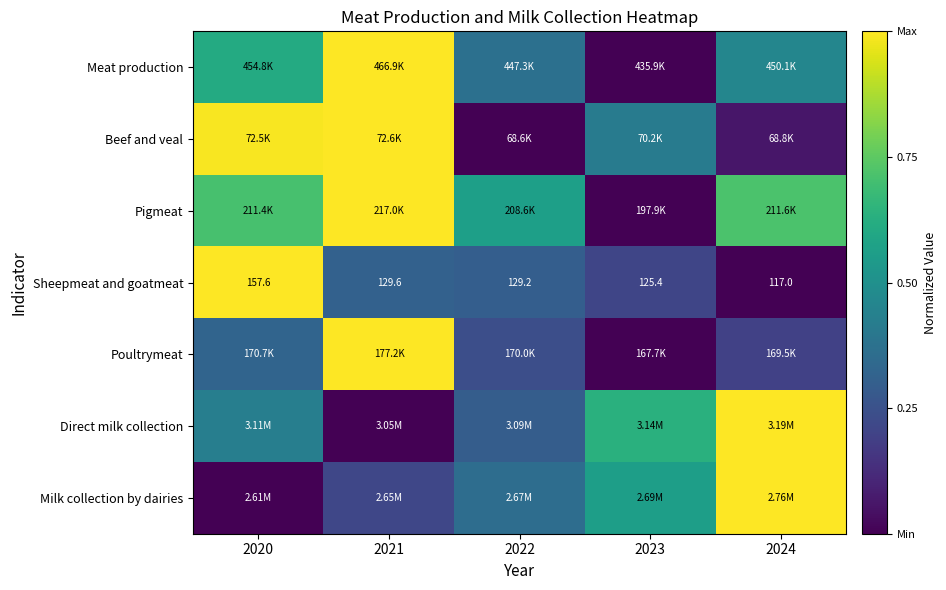

How many data points in Sheepmeat and goatmeat are less than 129?

2